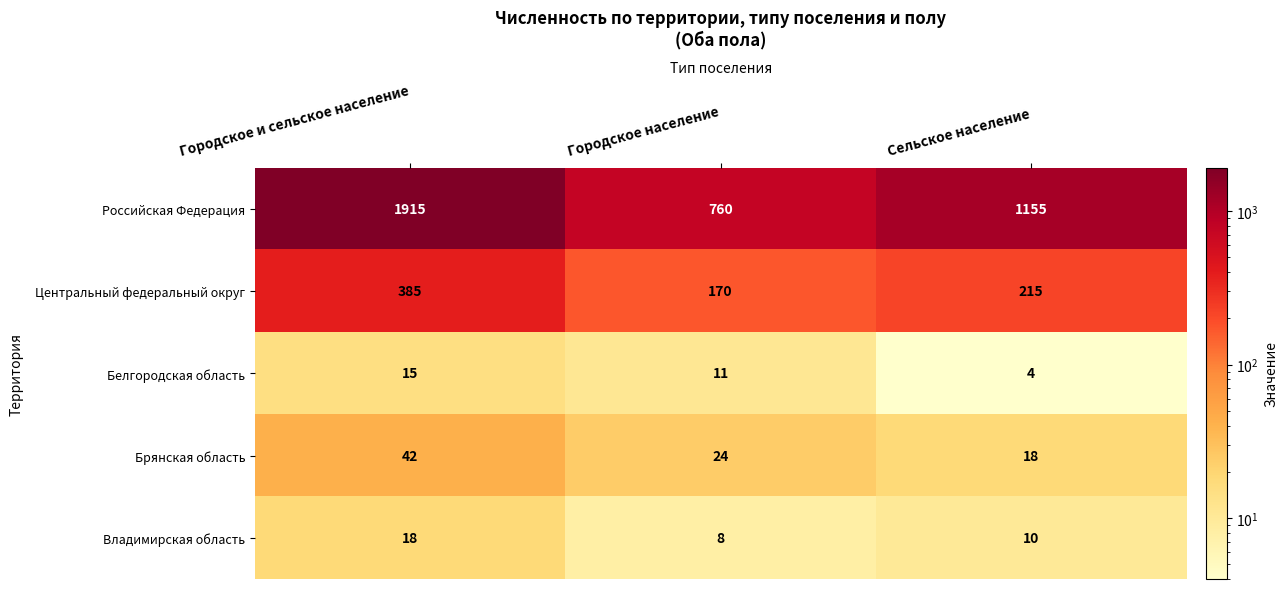

At Городское население, list the series in order from largest to smallest.

Российская Федерация, Центральный федеральный округ, Брянская область, Белгородская область, Владимирская область